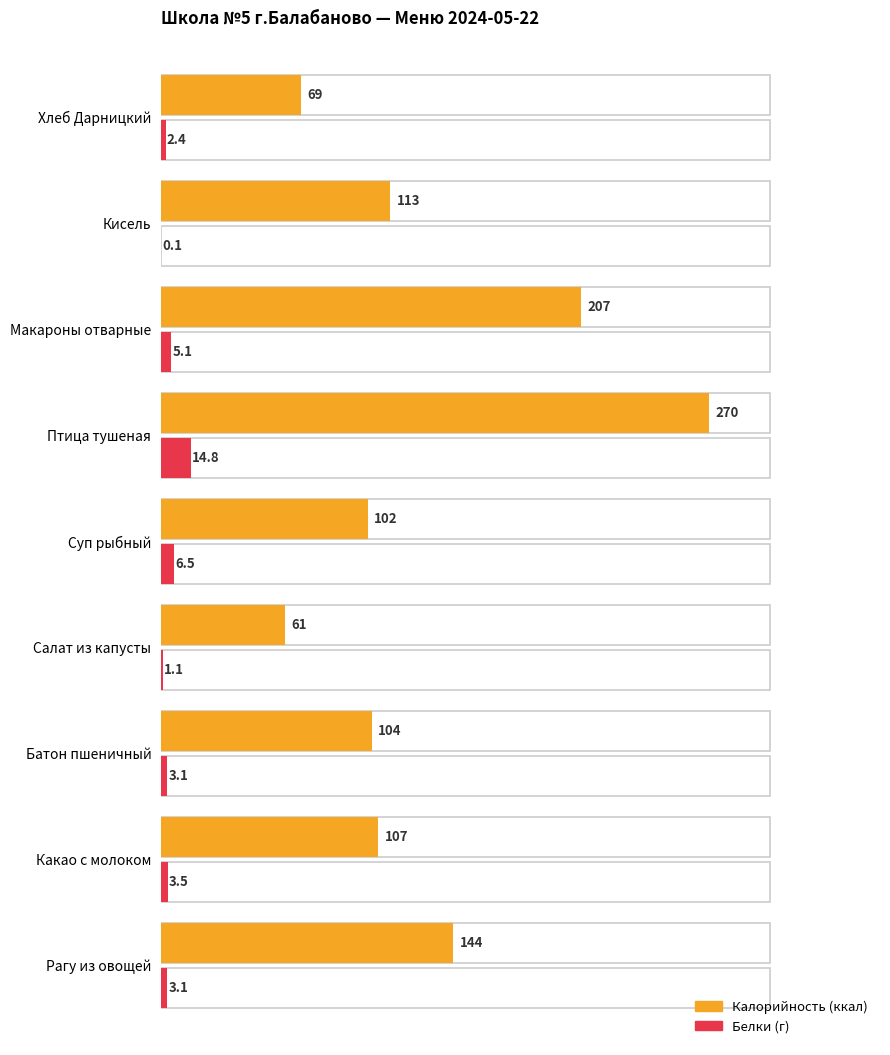

The Калорийность series shows 107.0 at Какао с молоком. True or false?

True